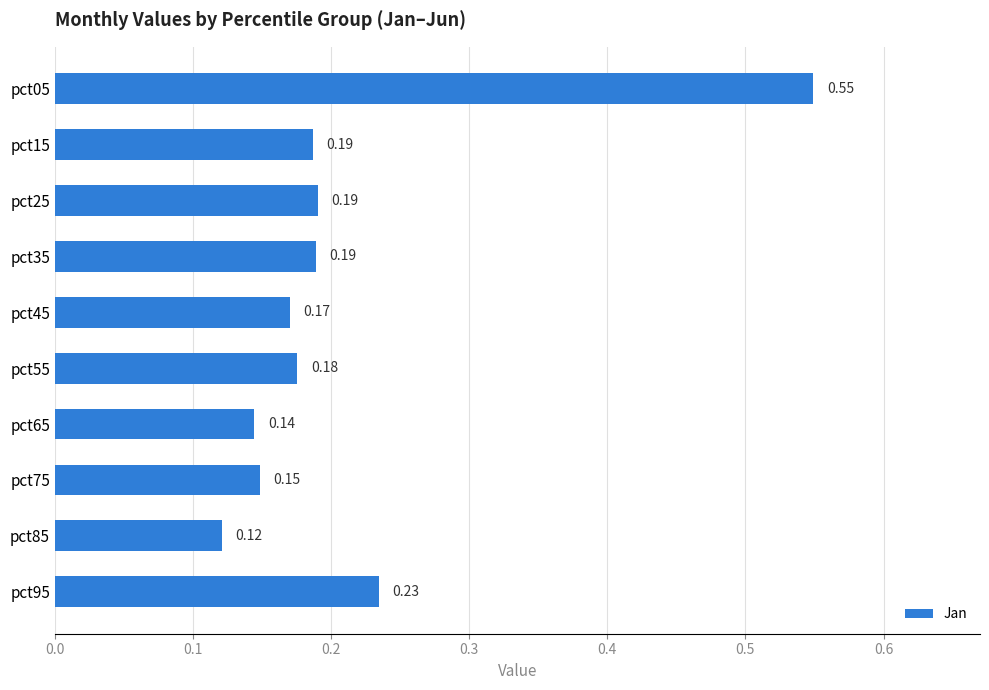

Between pct75 and pct15, which is larger?

pct15